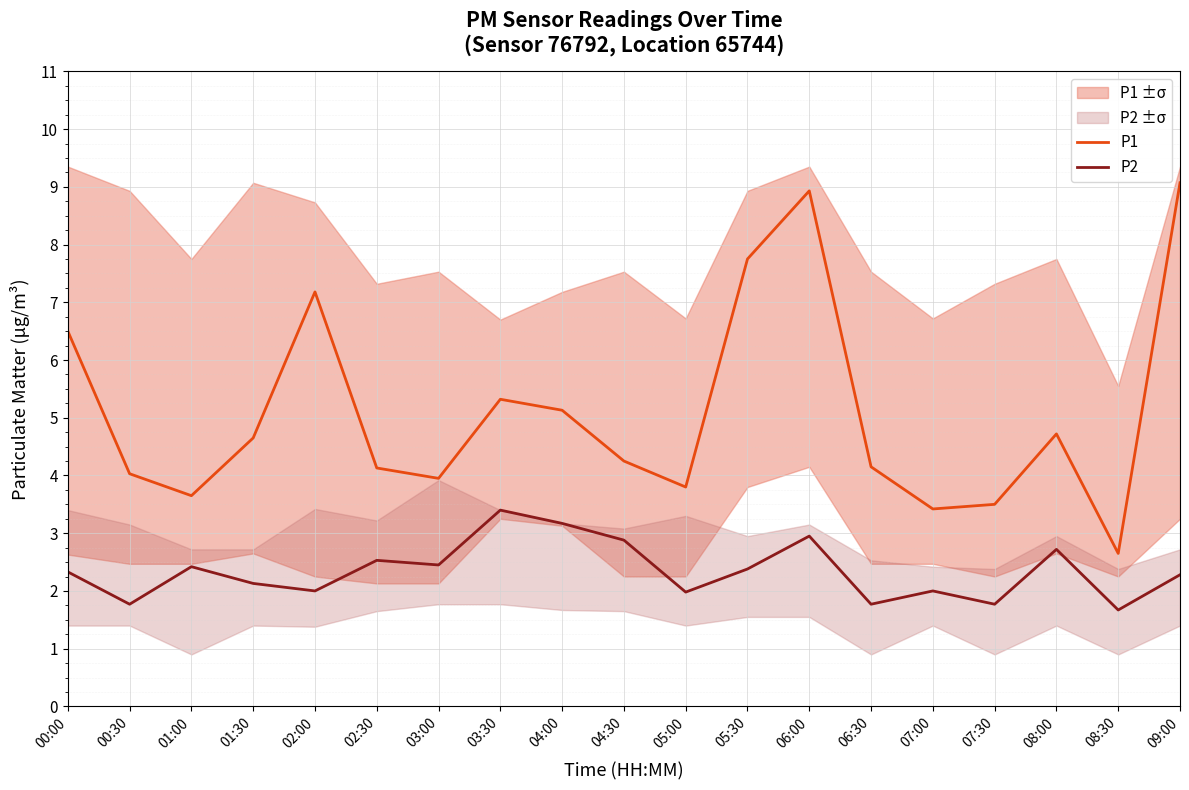

Reading left to right, extract all data points from this chart.

P1: 6.5	4.0	3.6	4.7	7.2	4.1	4.0	5.3	5.1	4.2	3.8	7.8	8.9	4.2	3.4	3.5	4.7	2.6	9.1
P2: 2.3	1.8	2.4	2.1	2.0	2.5	2.5	3.4	3.2	2.9	2.0	2.4	3.0	1.8	2.0	1.8	2.7	1.7	2.3